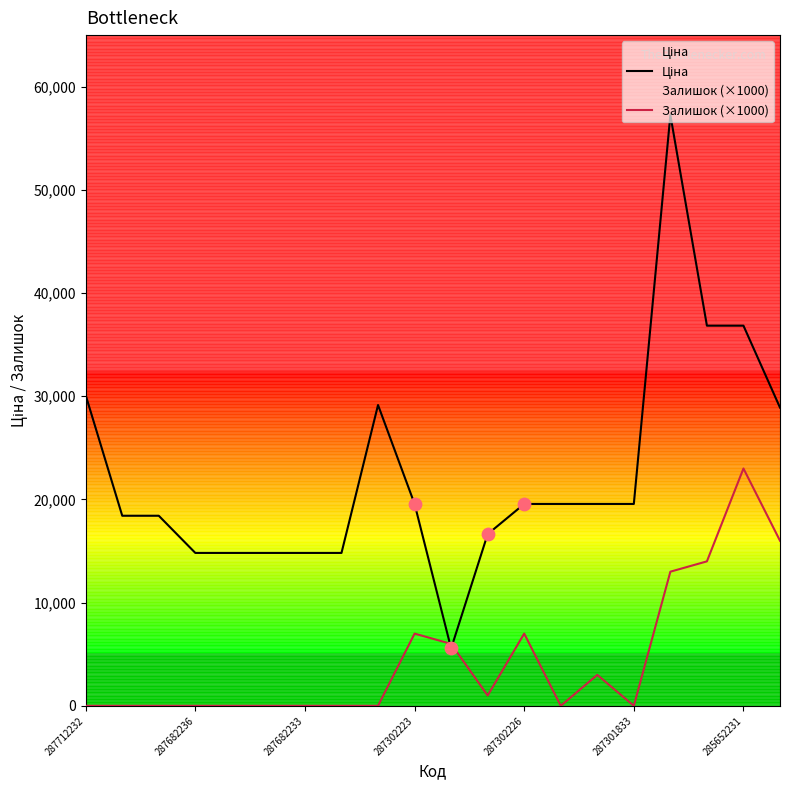

At how many categories does at least one series exceed 31387?

3